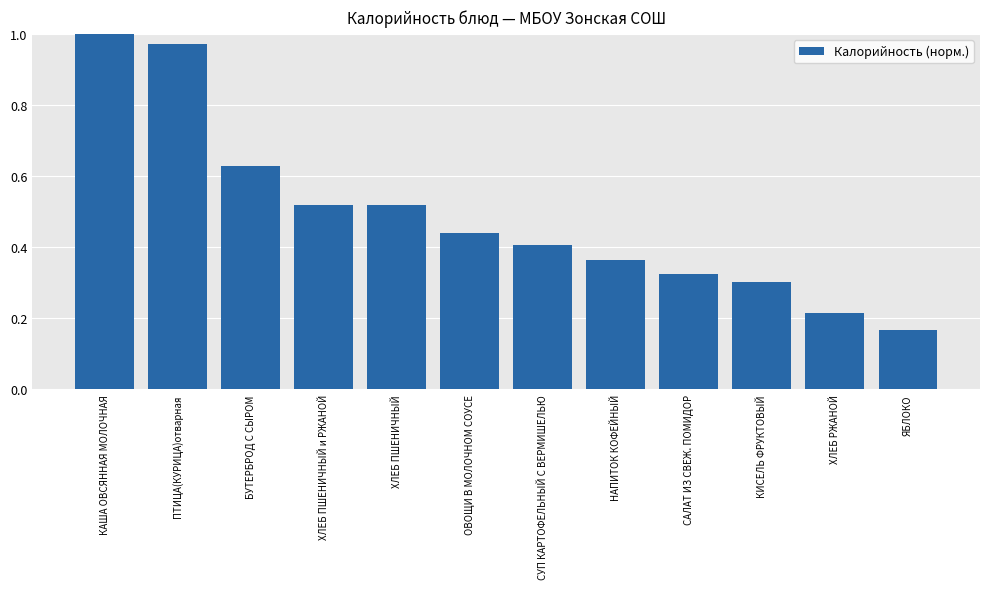

Where is the data nearest to the value 0?

ЯБЛОКО